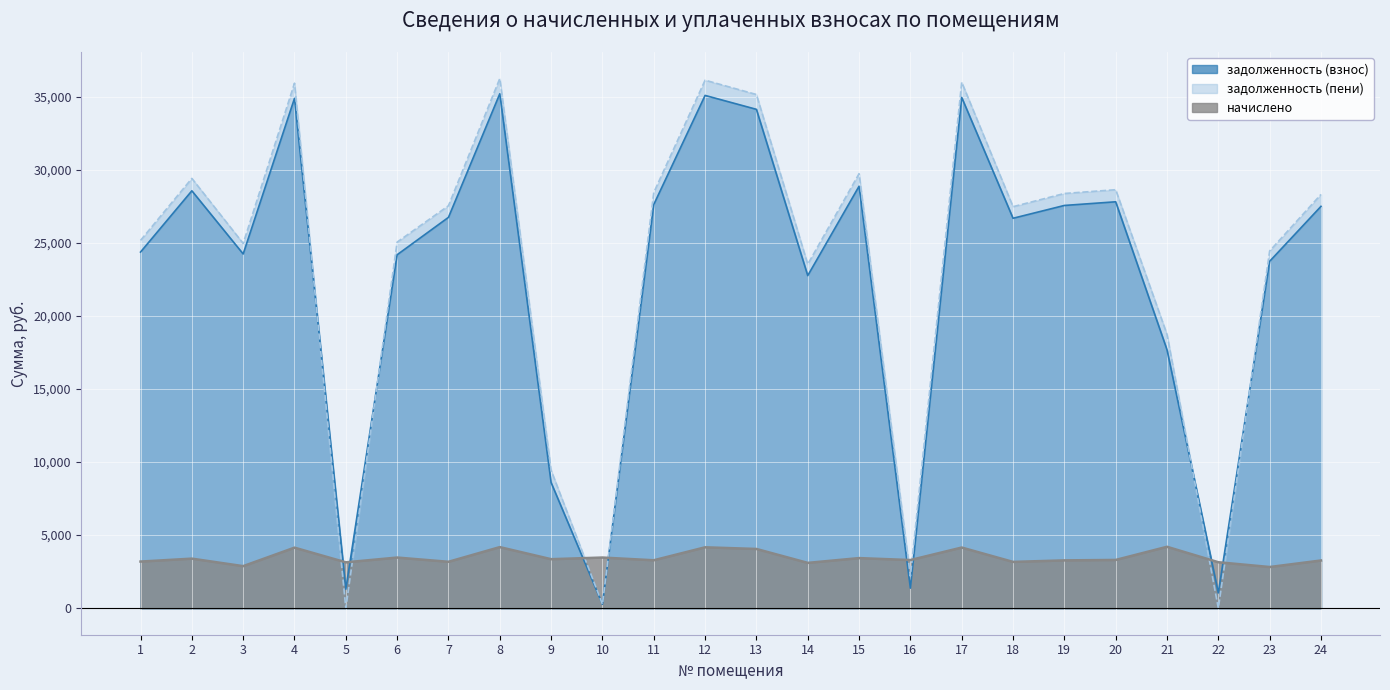

True or false: задолженность (пени) and начислено intersect in this chart.

True